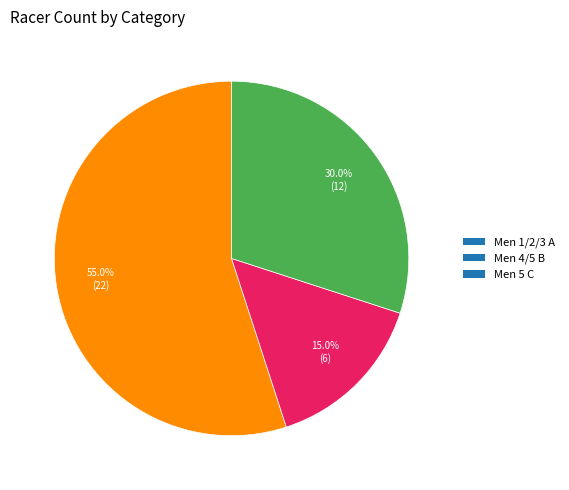

Rank the categories by value from highest to lowest.

Men 1/2/3 A, Men 5 C, Men 4/5 B